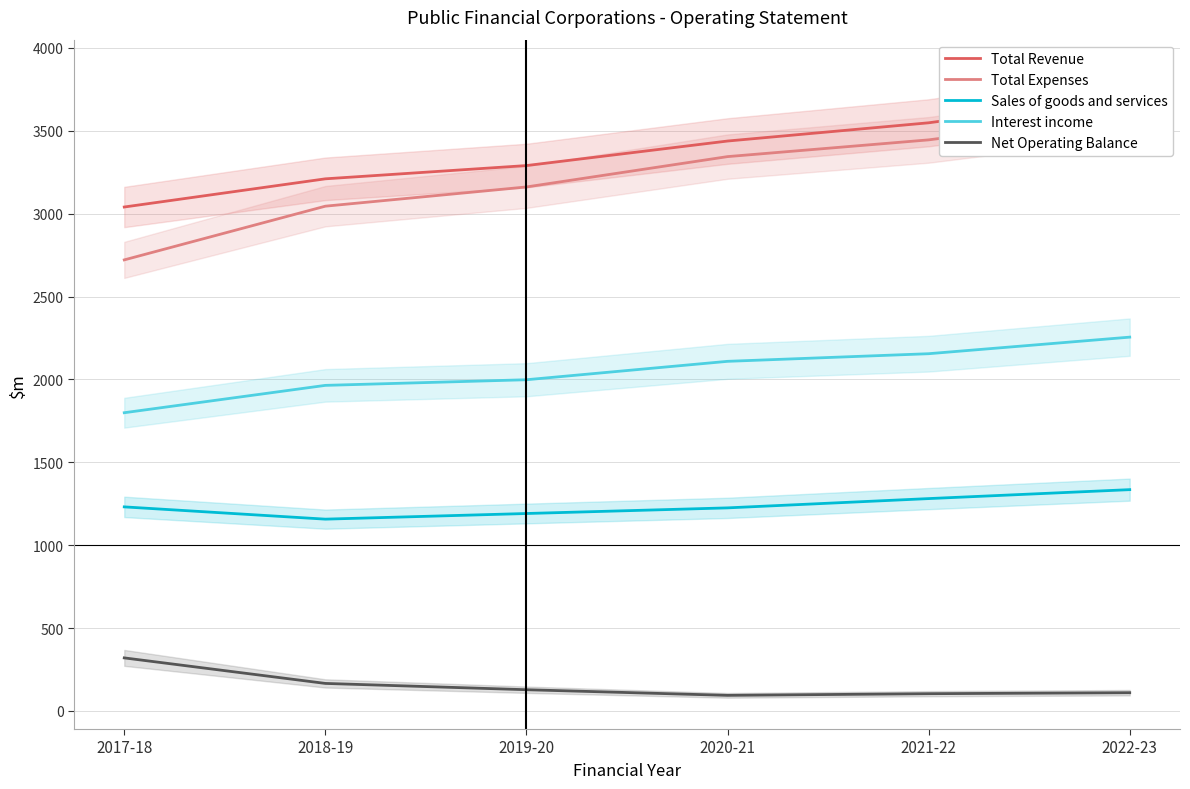

Reading left to right, list all the values displayed in this chart.

Total Revenue: 3040	3210	3290	3438	3548	3712
Total Expenses: 2721	3045	3161	3344	3445	3602
Sales of goods and services: 1231	1157	1191	1225	1281	1335
Interest income: 1799	1964	1998	2109	2155	2255
Net Operating Balance: 320	166	128	94	104	110